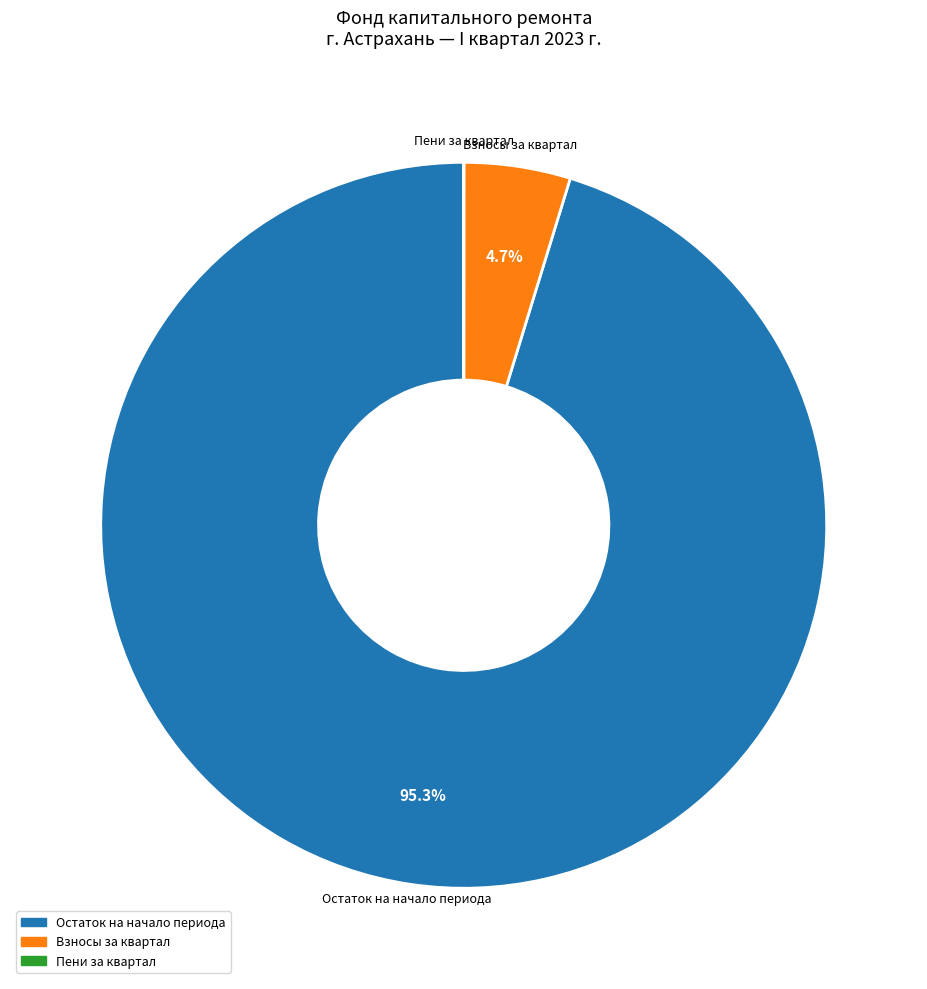

Does any single category account for the majority?

Yes